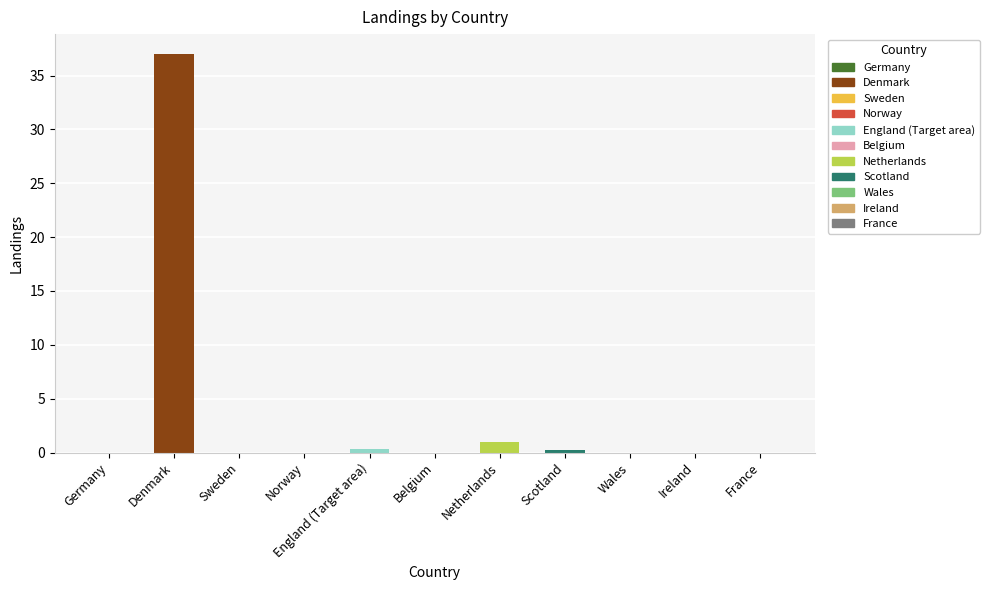

Reading right to left, extract all data points from this chart.

France=0.0	Ireland=0.0	Wales=0.0	Scotland=0.3	Netherlands=1.0	Belgium=0.0	England (Target area)=0.3	Norway=0.0	Sweden=0.0	Denmark=37.0	Germany=0.0